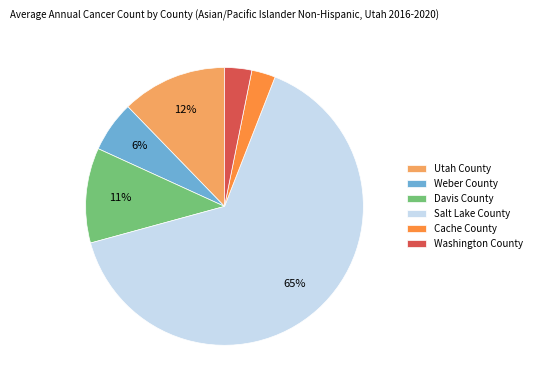

Is there any slice that represents more than half of the pie?

Yes